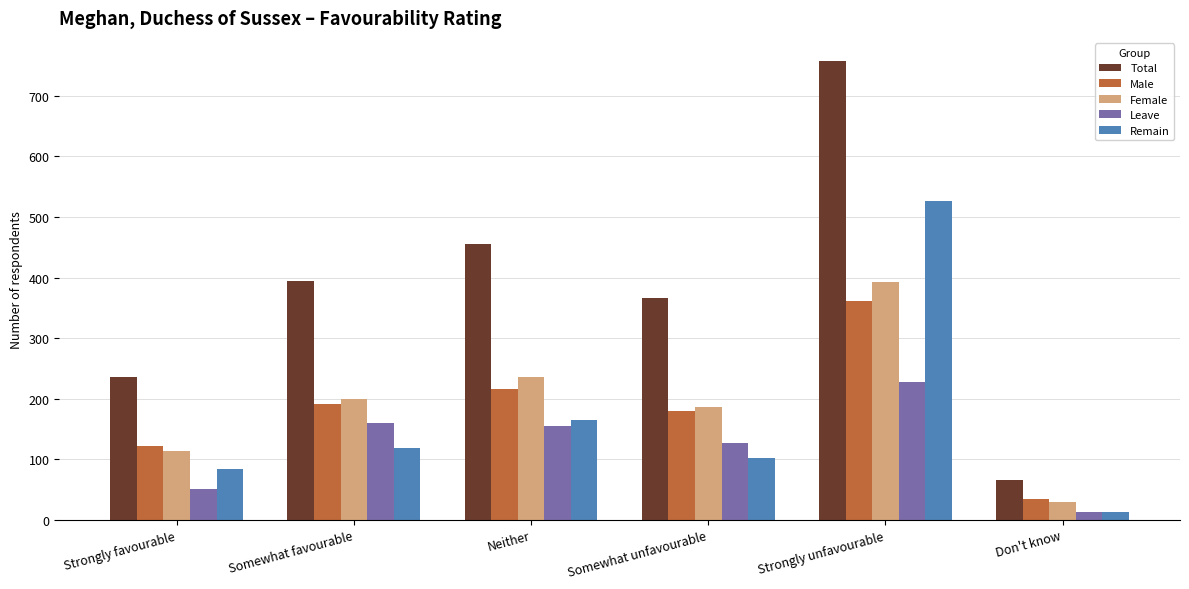

Where is Leave nearest to the value 120?

Somewhat unfavourable